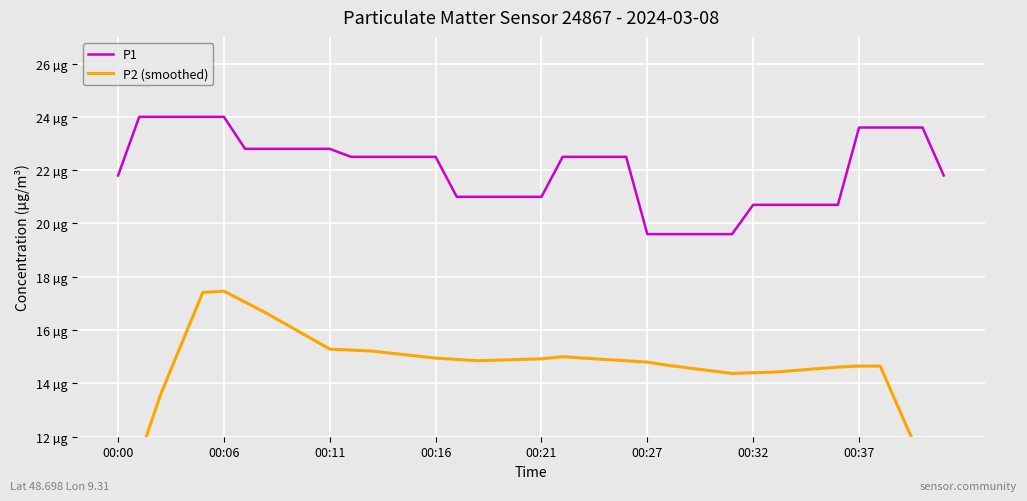

At which label is P2 (smoothed) closest to 13?

37